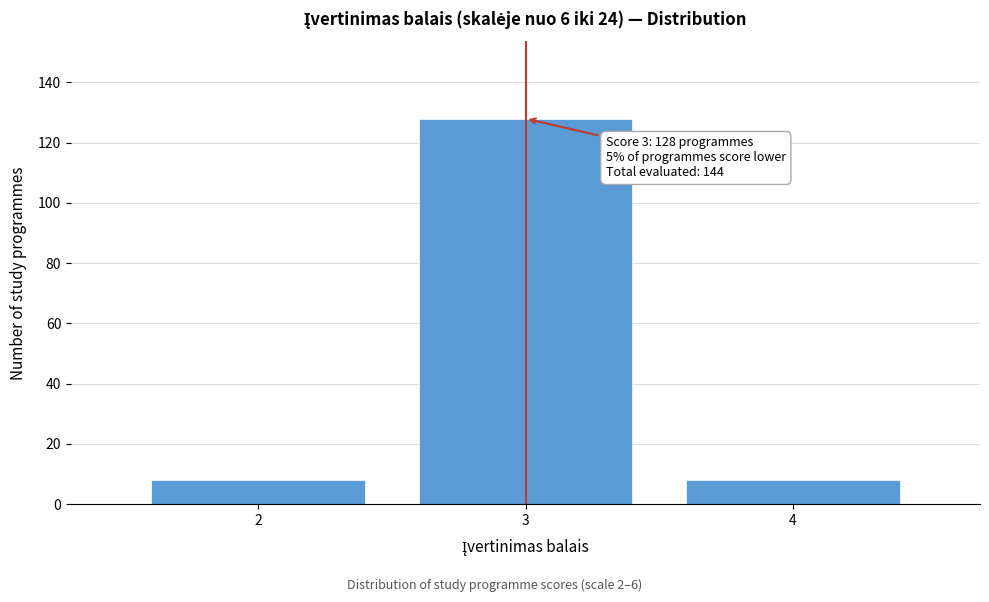

Reading left to right, what are all the values shown in this chart?

2=8	3=128	4=8